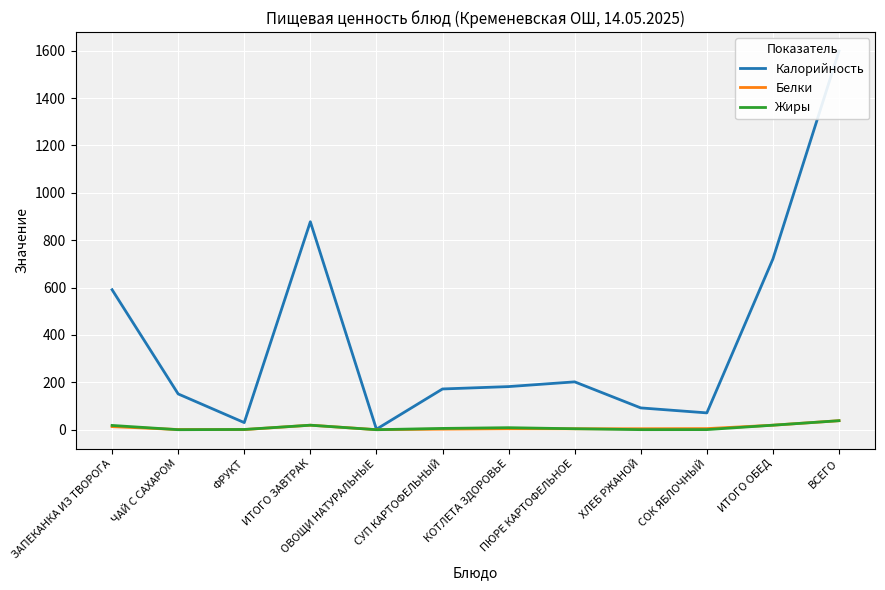

What is the difference between the second highest and second lowest values in the Калорийность series?

848.0